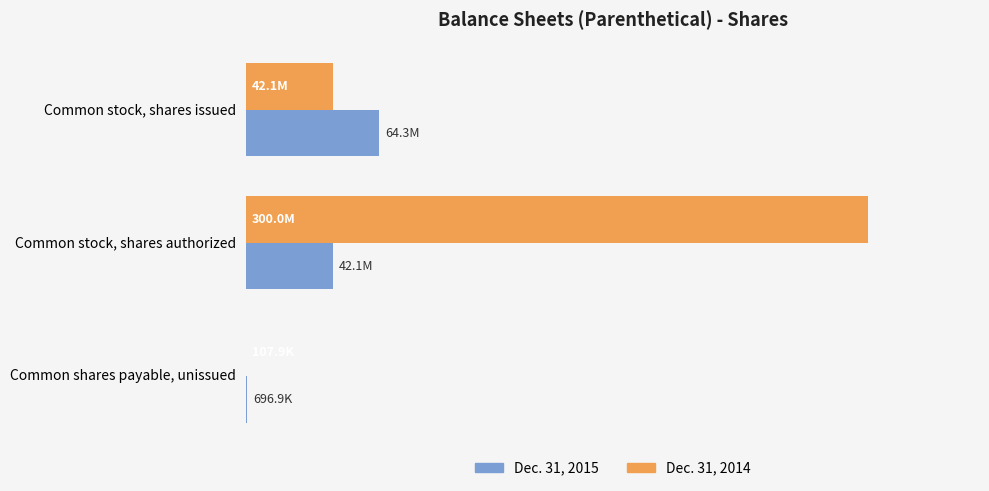

Reading right to left, extract all data points from this chart.

Dec. 31, 2015: 696853	42068773	64296519
Dec. 31, 2014: 107853	300000000	42068773